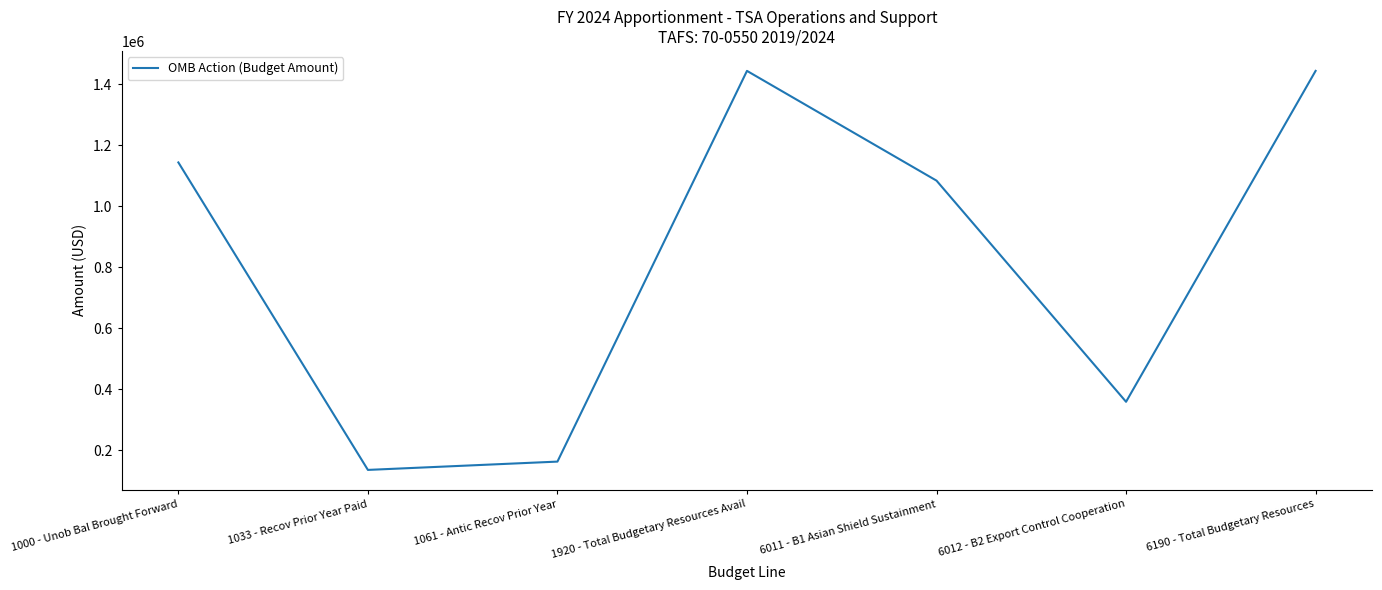

What is the difference between the maximum and minimum values?

1307568